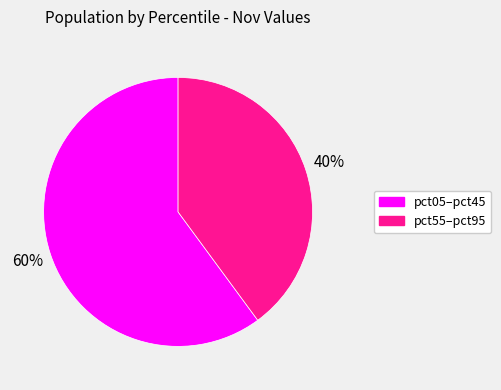

Is there any slice that represents more than half of the pie?

Yes